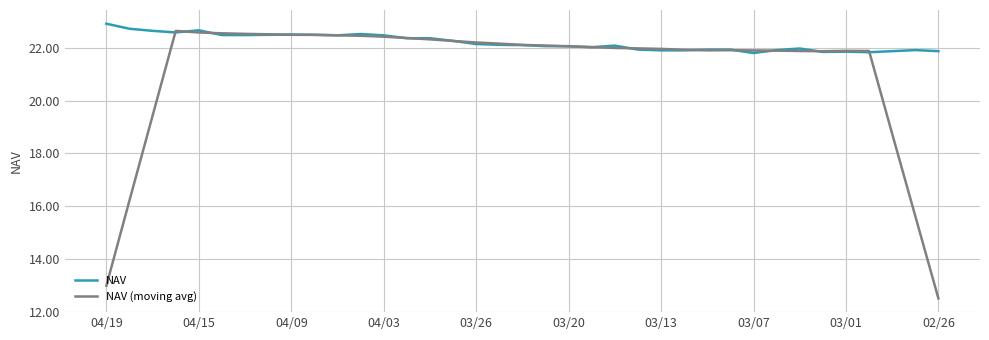

What is the smallest value displayed?

12.5